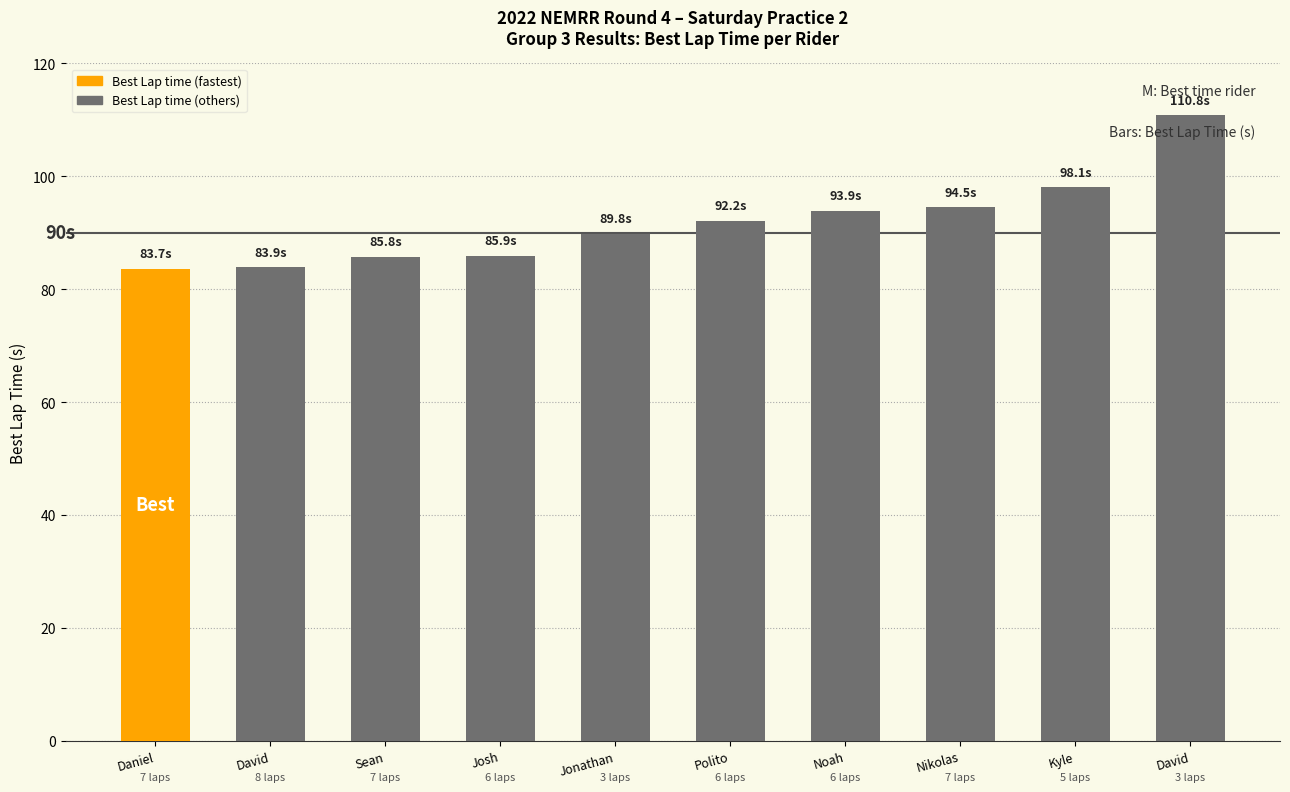

List the labels in order of value, smallest first.

Daniel, David, Sean, Josh, Jonathan, Polito, Noah, Nikolas, Kyle, David